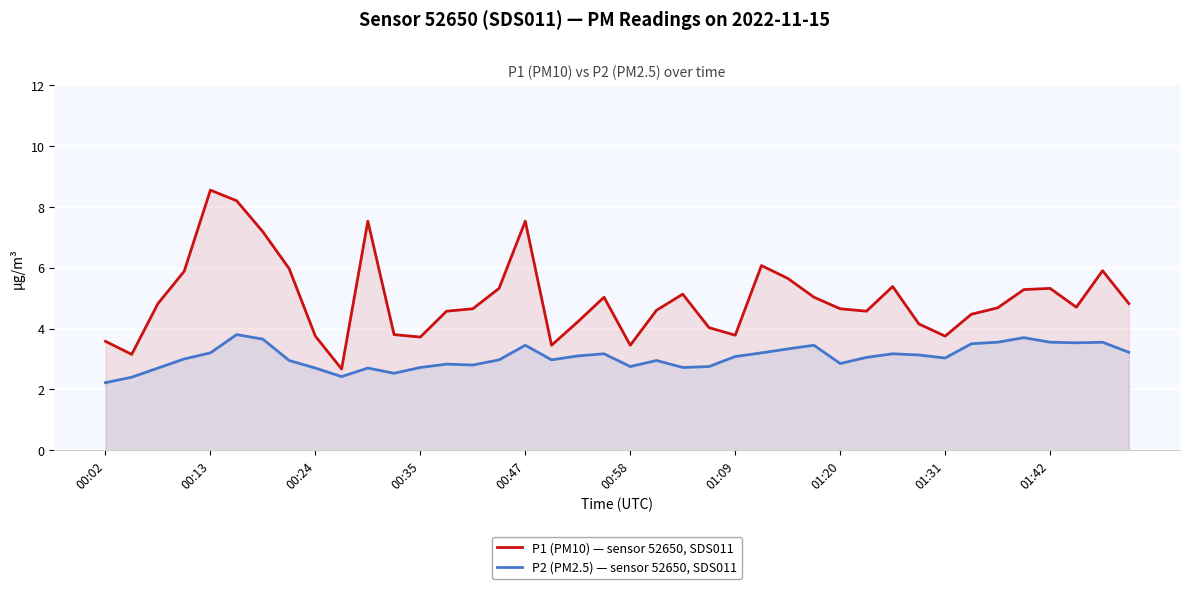

Is it true that P2 (PM2.5) — sensor 52650, SDS011 equals 3.5 at 38?

True